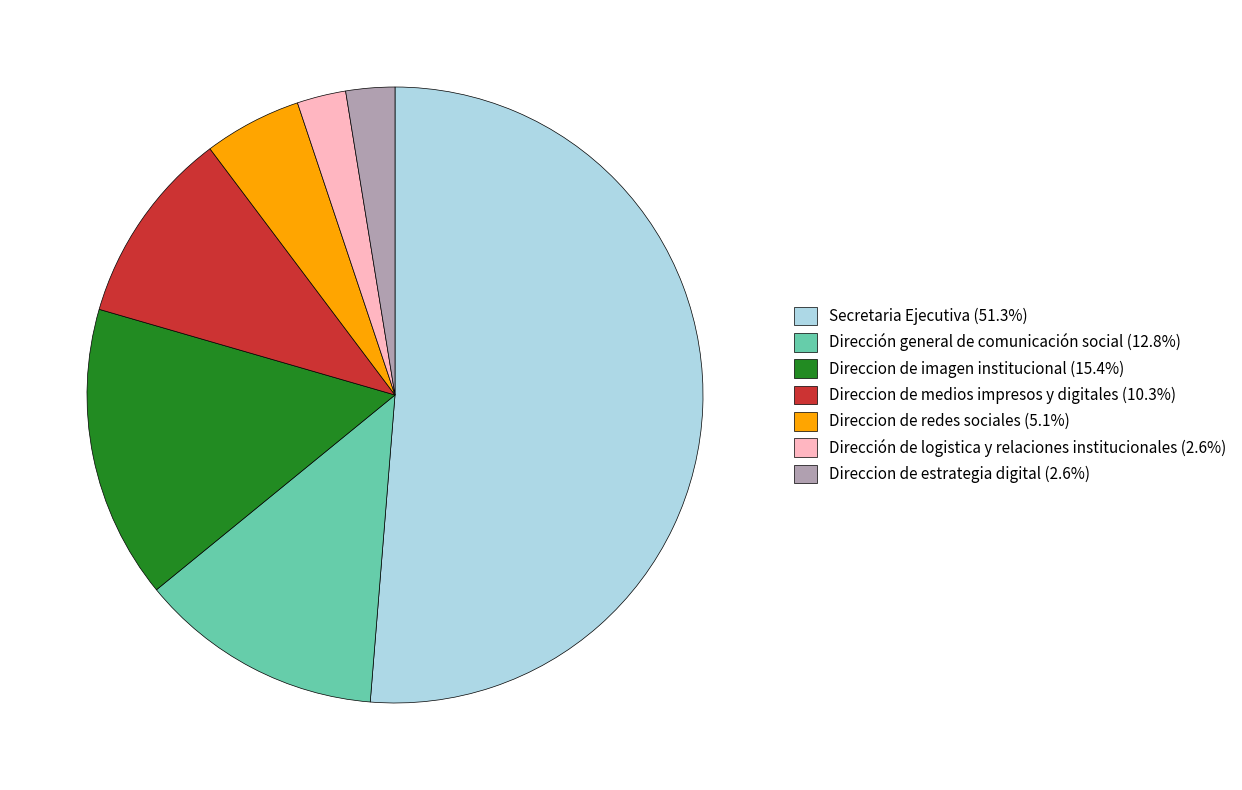

Combined, do Direccion de medios impresos y digitales (10.3%) and Dirección general de comunicación social (12.8%) account for over 50%?

No